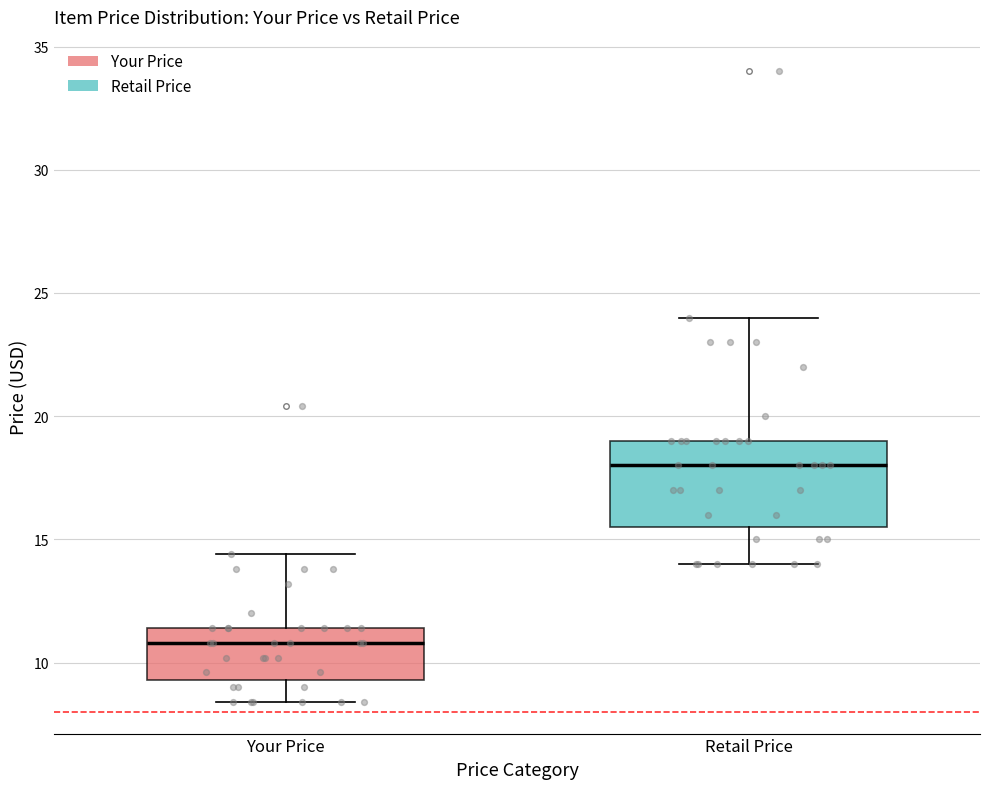

Where does the median line of the box for Retail Price sit on the y-axis? The values are not printed on the chart, so give them approximately, as read against the axis.

18.0